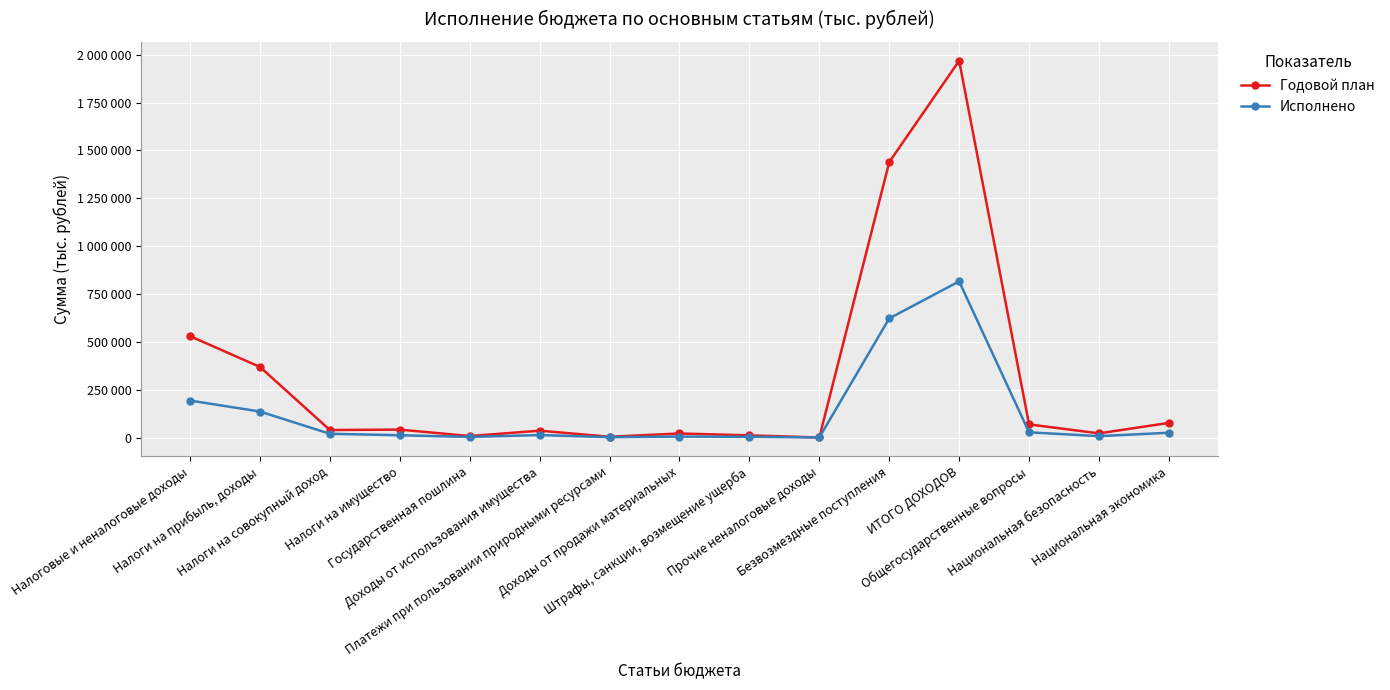

What are all the series names shown in the legend?

Годовой план, Исполнено